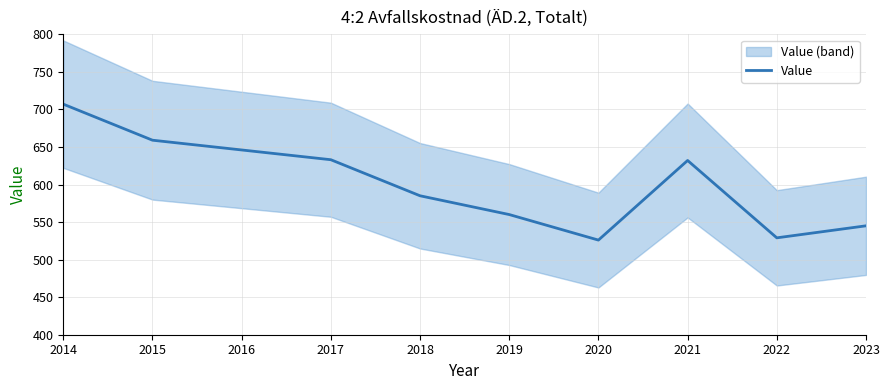

What is the difference between the maximum and minimum values?

181